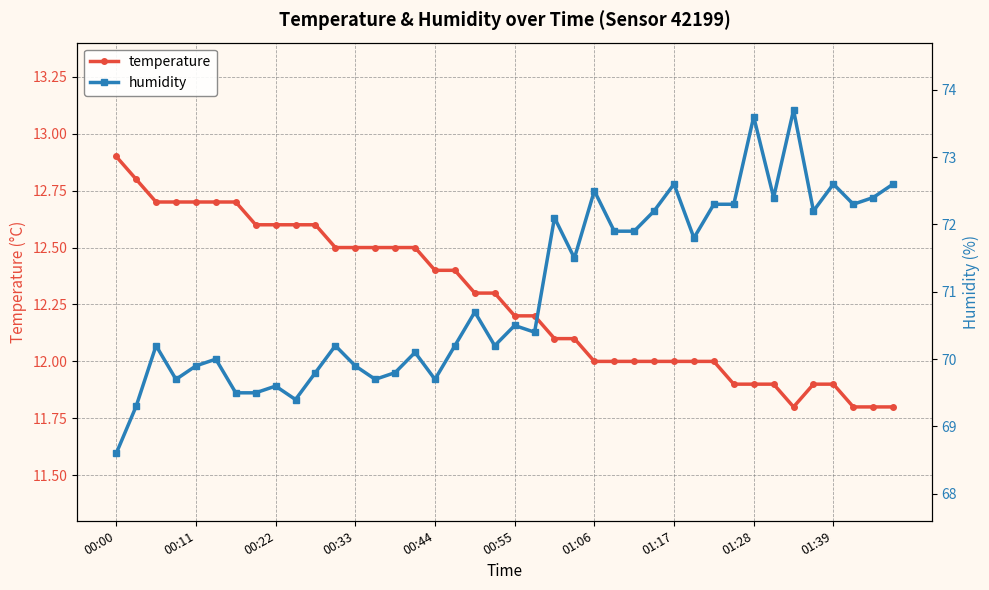

Which category has the lowest value in the temperature series?

34